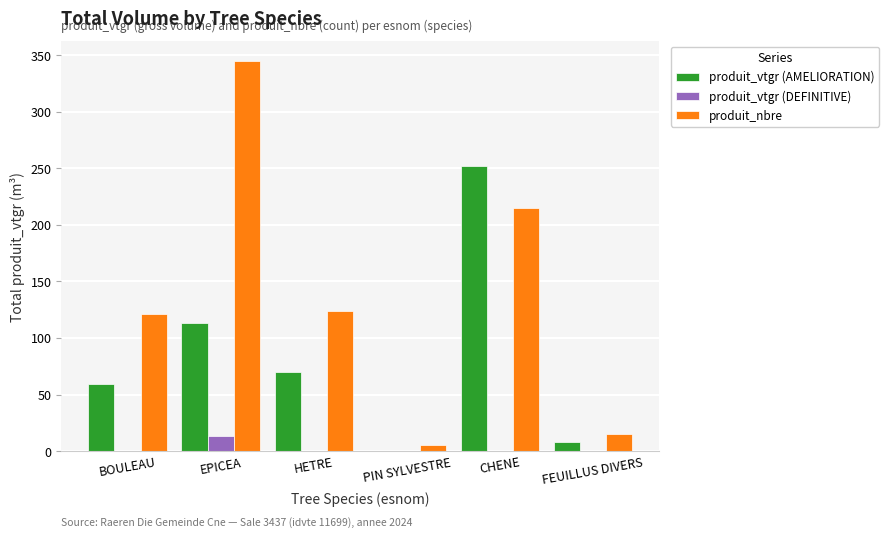

Which series has the largest total across all categories?

produit_nbre